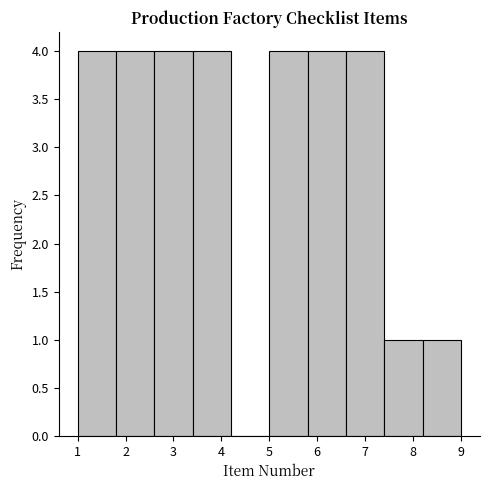

How tall is the bar that spans 1.8 to 2.6 on the x-axis? The values are not printed on the chart, so give them approximately, as read against the axis.

4